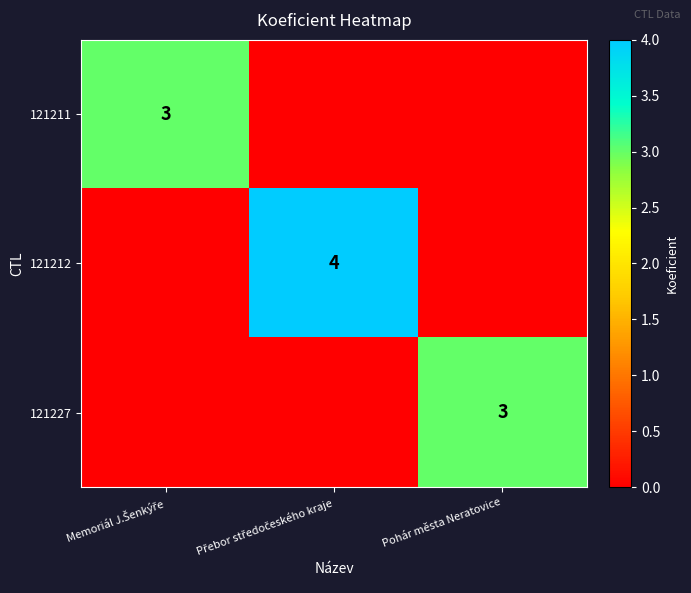

What is the average value of the 121212 series?

1